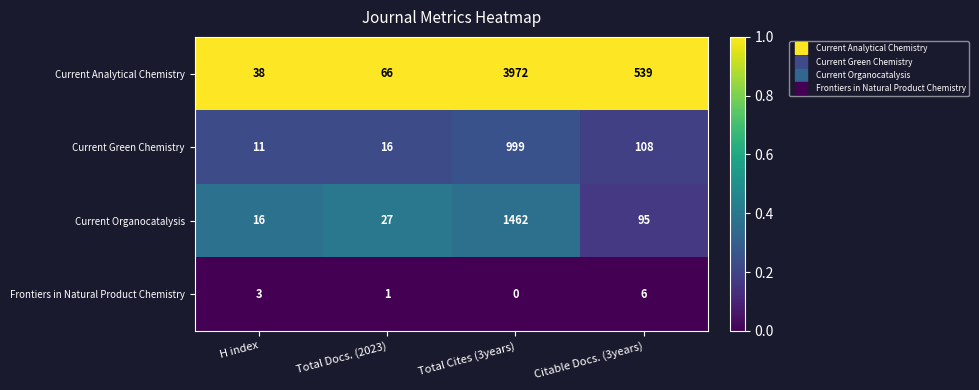

Which series has the largest total across all categories?

Current Analytical Chemistry